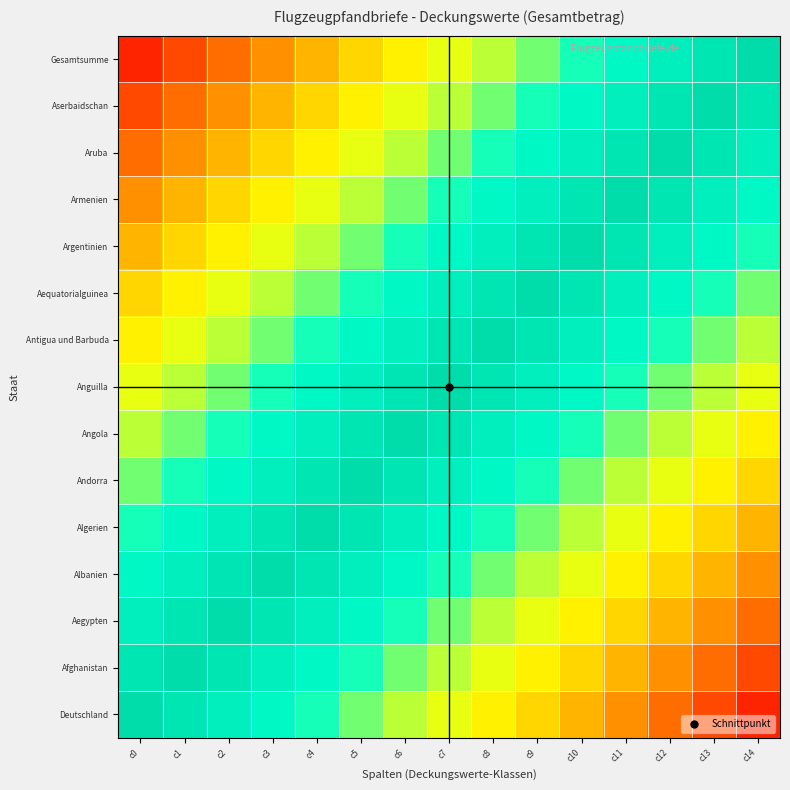

What is the maximum value shown in the chart?

1.0